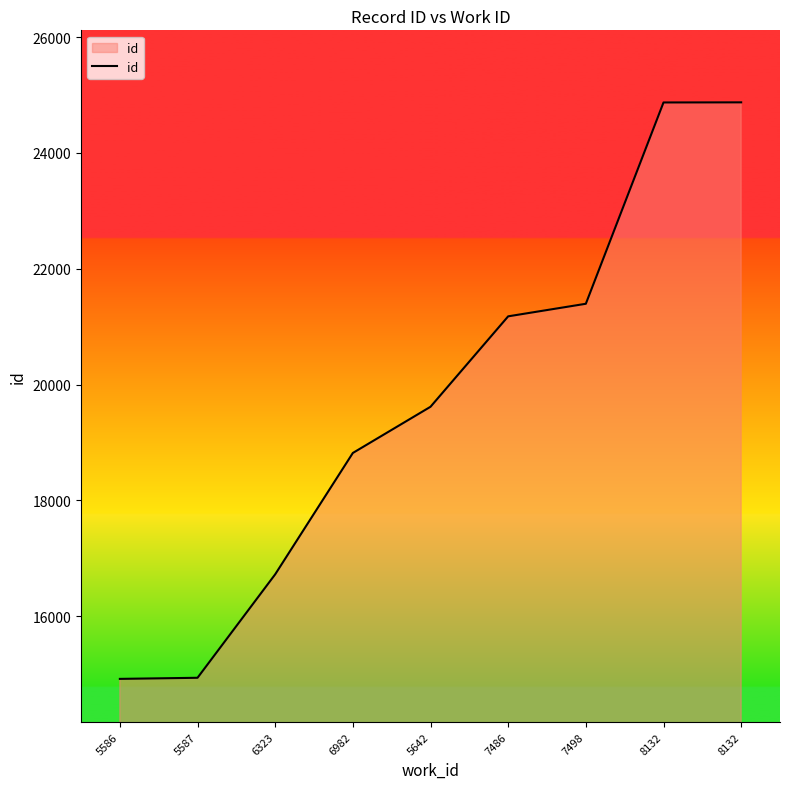

Does the chart display data point markers on the line(s)?

No